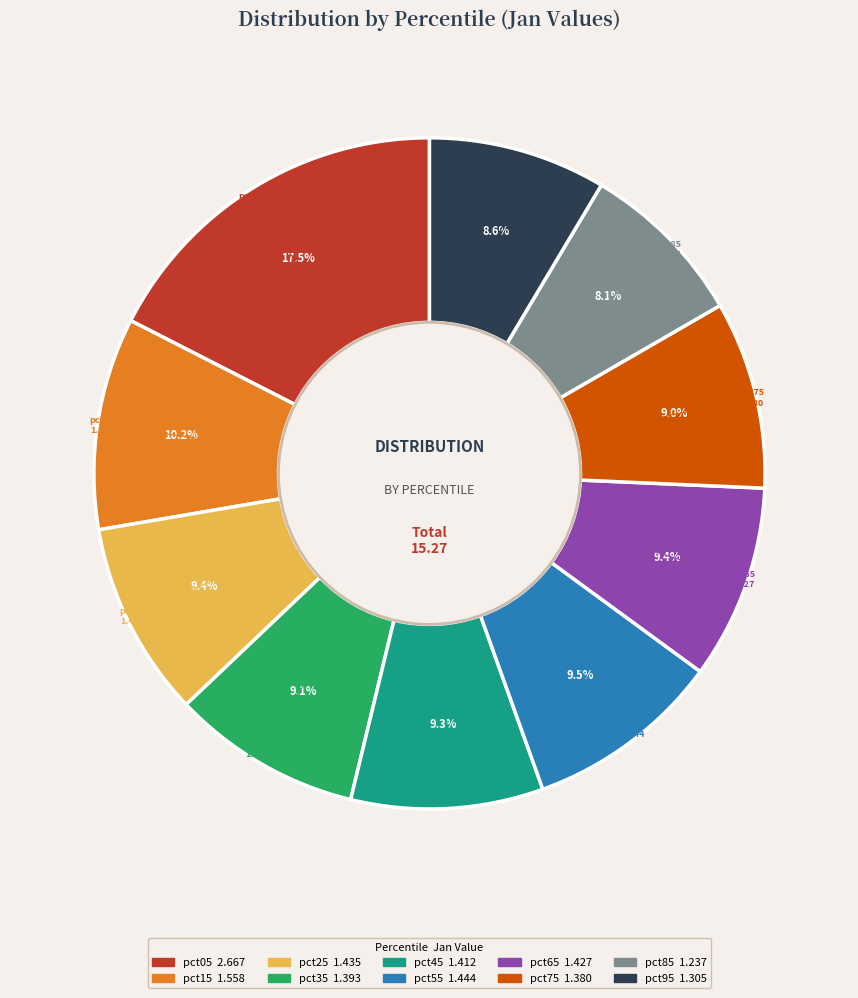

Count the number of slices in the pie.

10